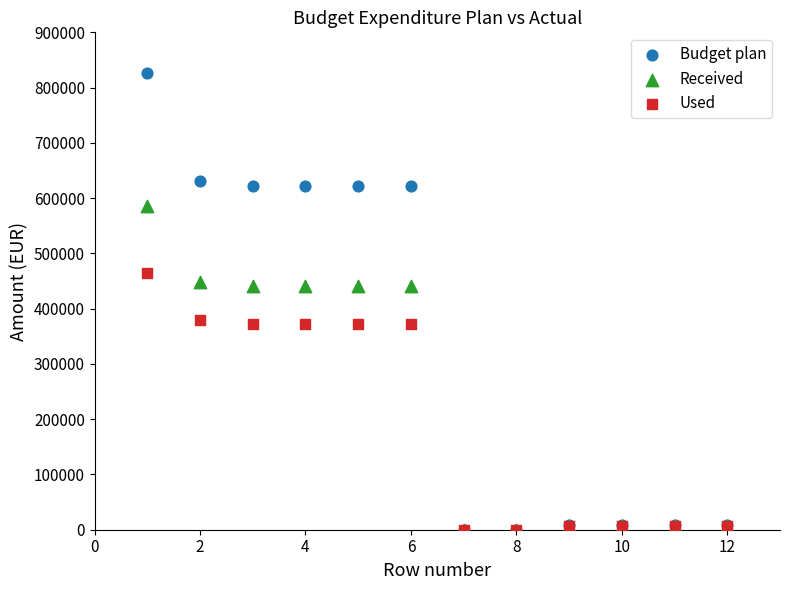

Which series reaches the maximum Y coordinate?

Budget plan